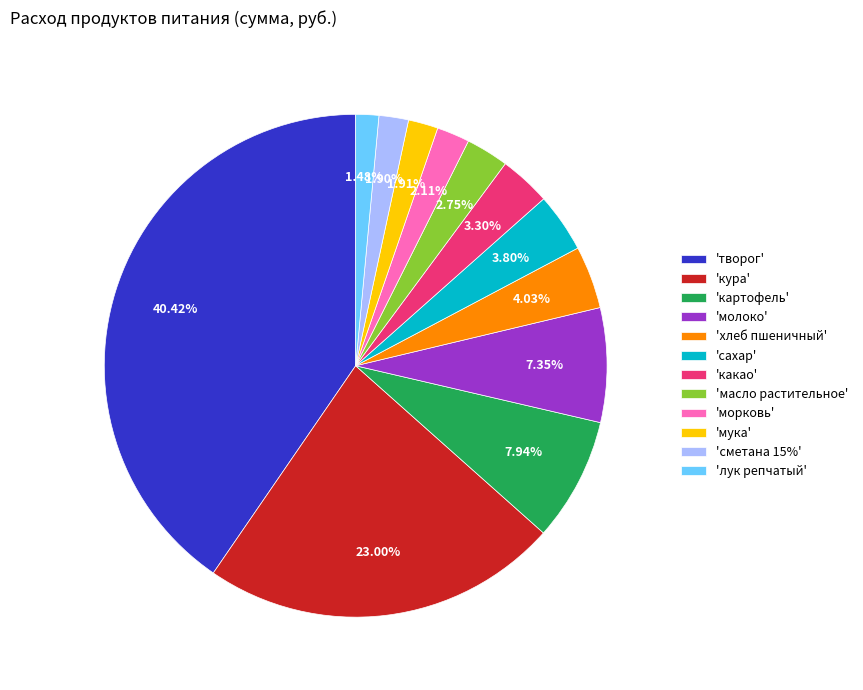

Does 'мука' represent more than half of the total?

No